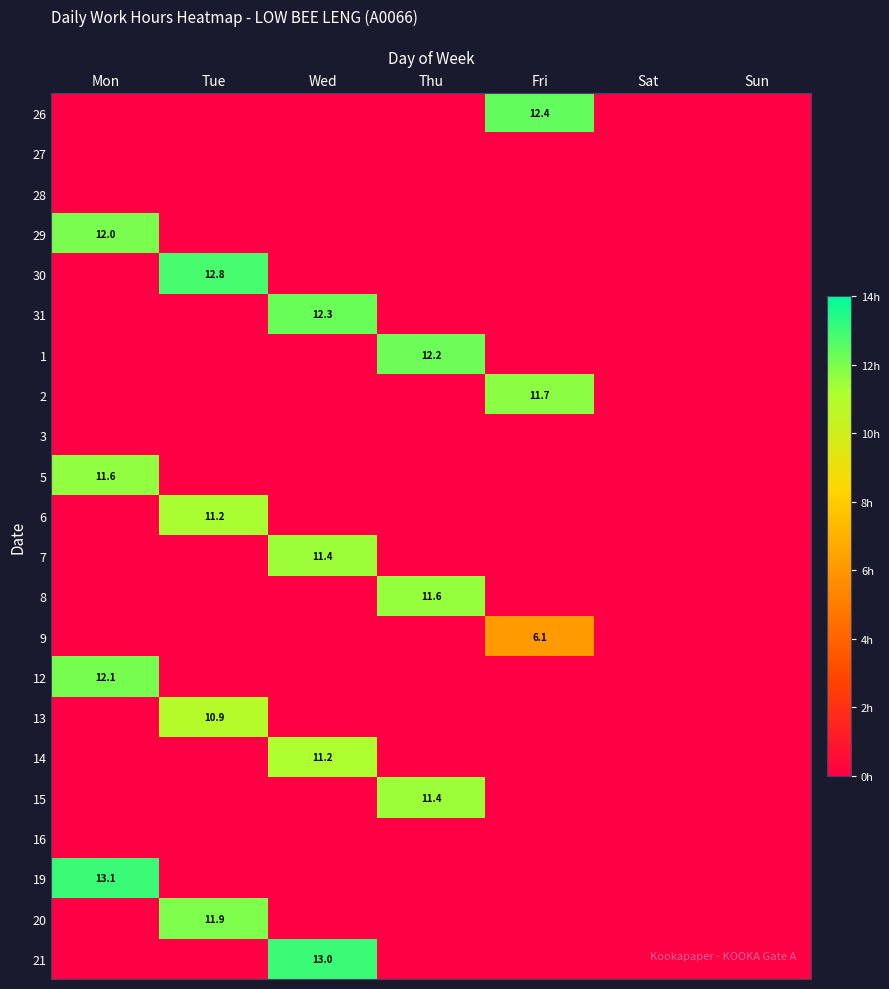

How many series are shown in this chart?

22